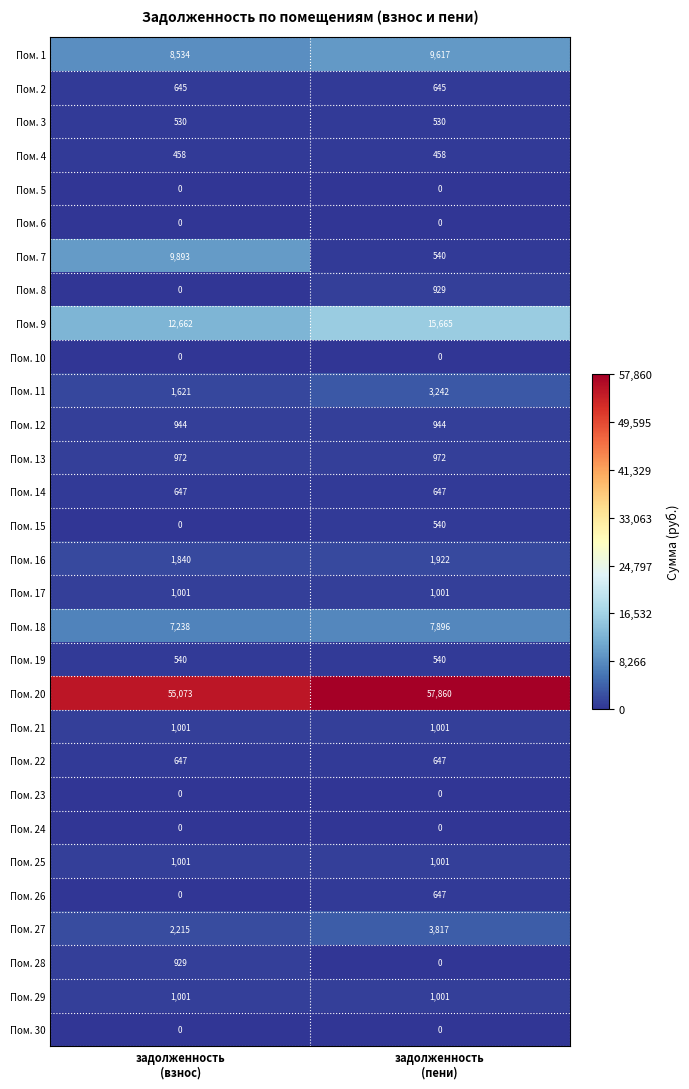

Which series has the widest spread of values?

Пом. 7